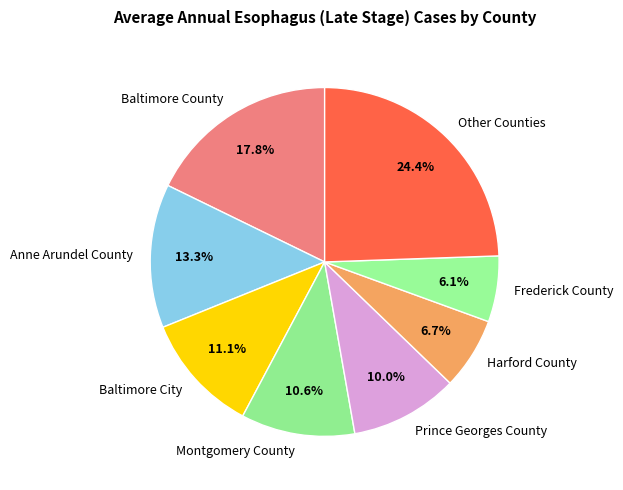

Count the number of slices in the pie.

8